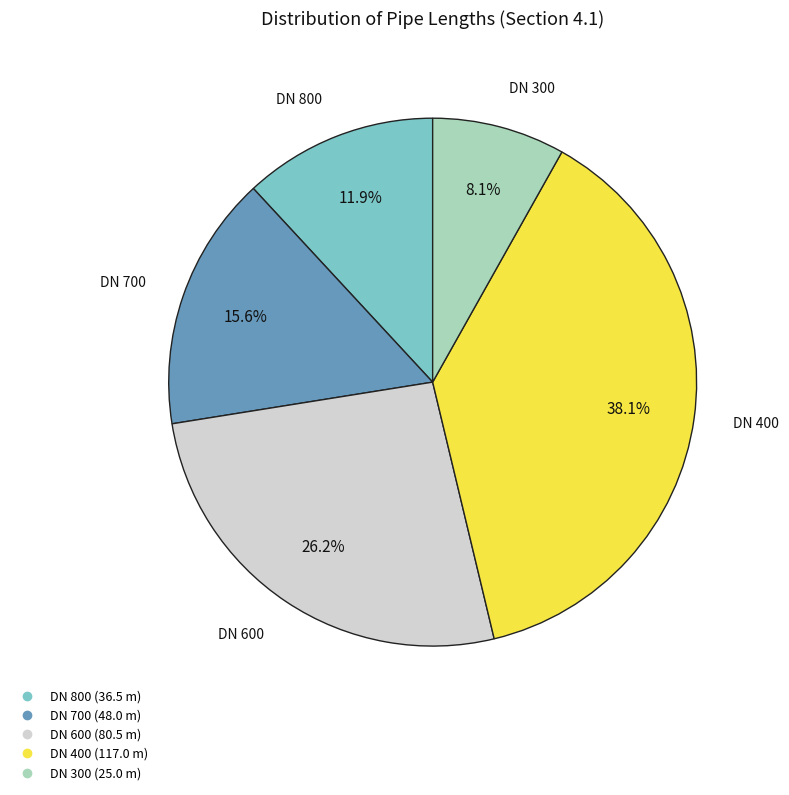

The DN 300 slice represents 1% of the pie. True or false?

False